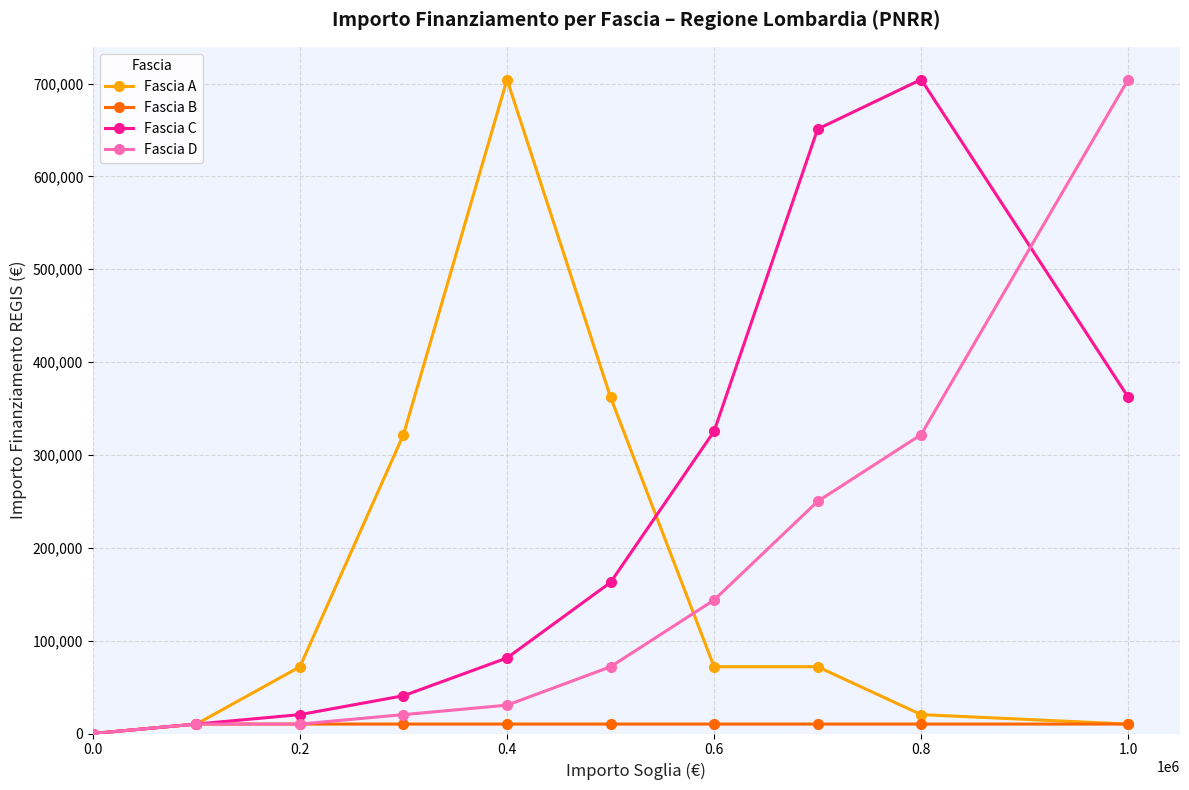

At how many categories does at least one series exceed 126155?

7